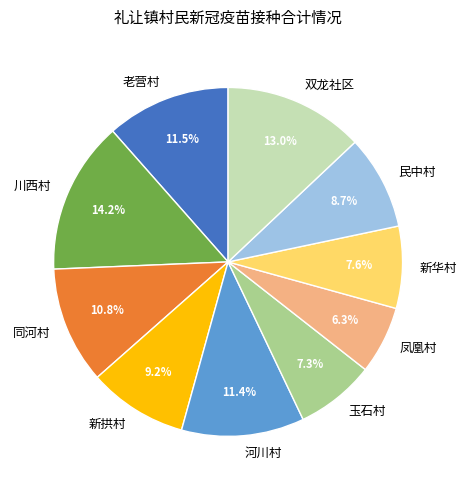

Does 河川村 represent more than half of the total?

No